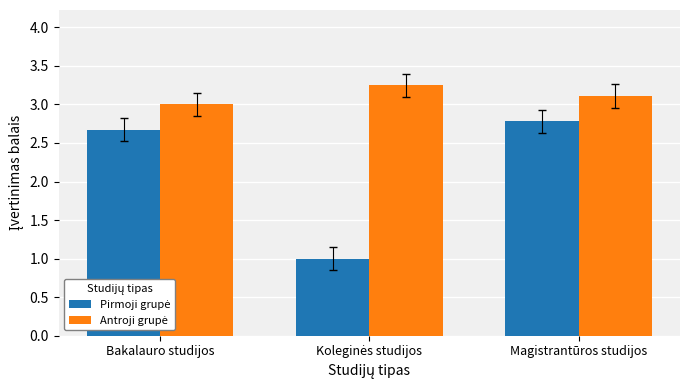

What is the smallest value displayed?

1.0